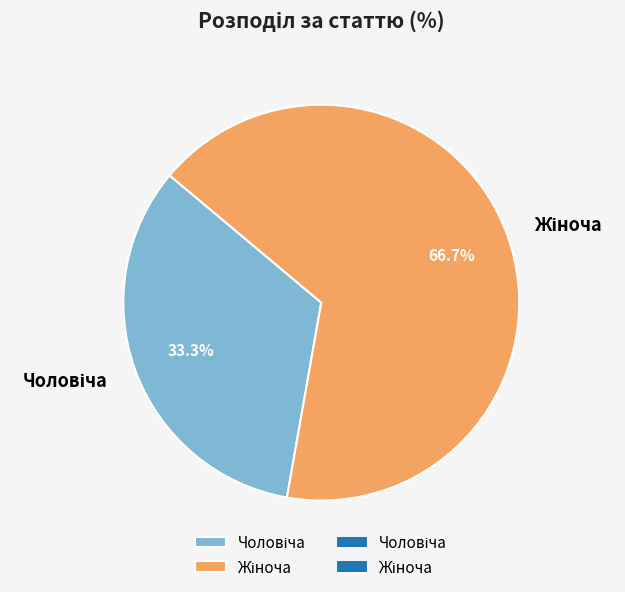

Is there any slice that represents more than half of the pie?

Yes